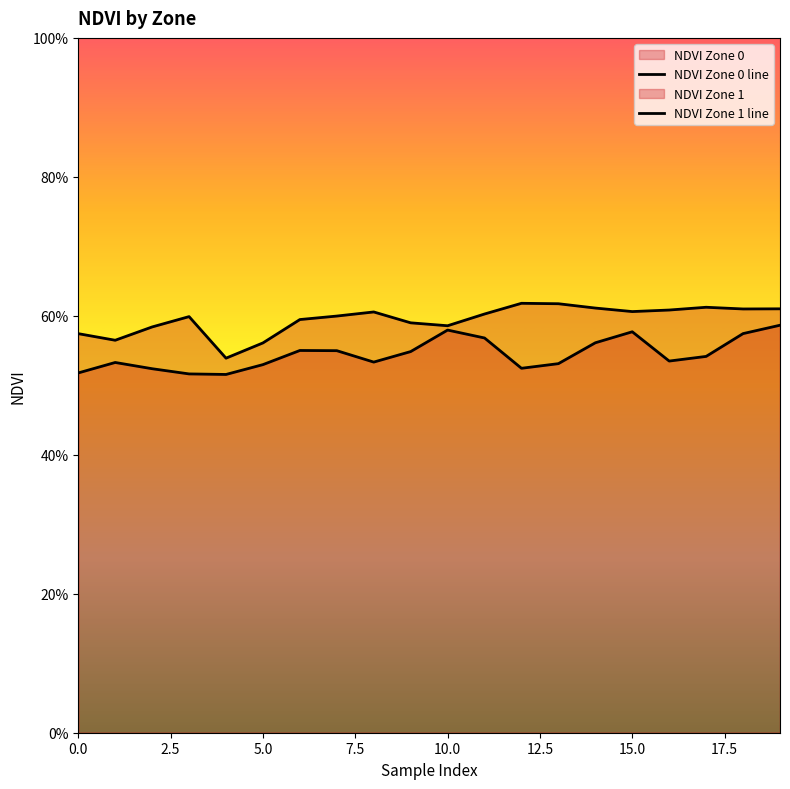

What is the greatest value displayed?

0.6